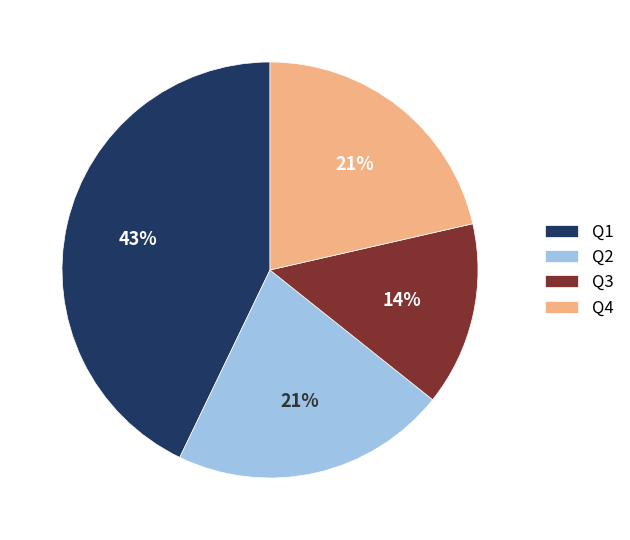

Which has a higher value, Q1 or Q2?

Q1